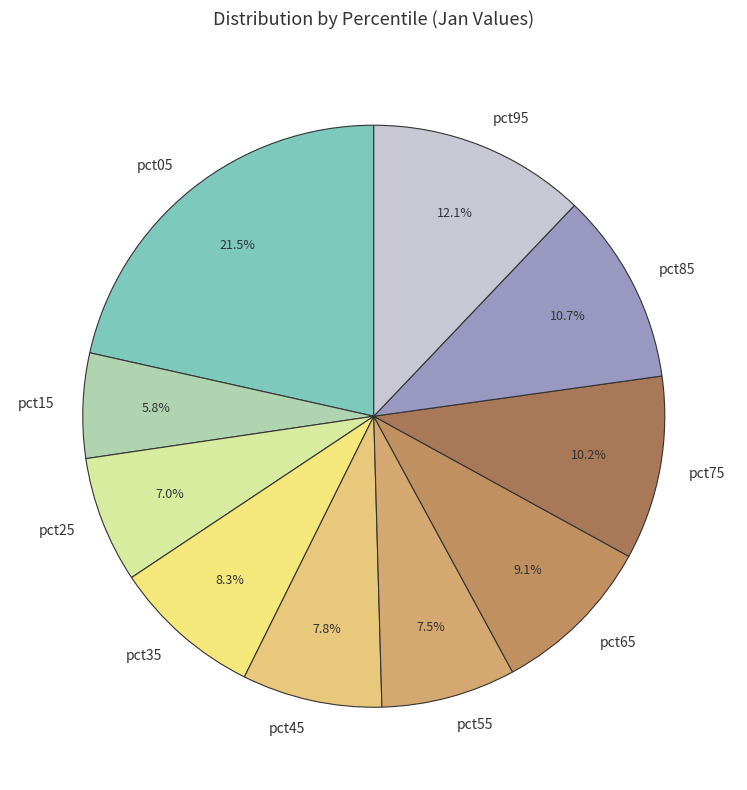

Which slice is the smallest?

pct15